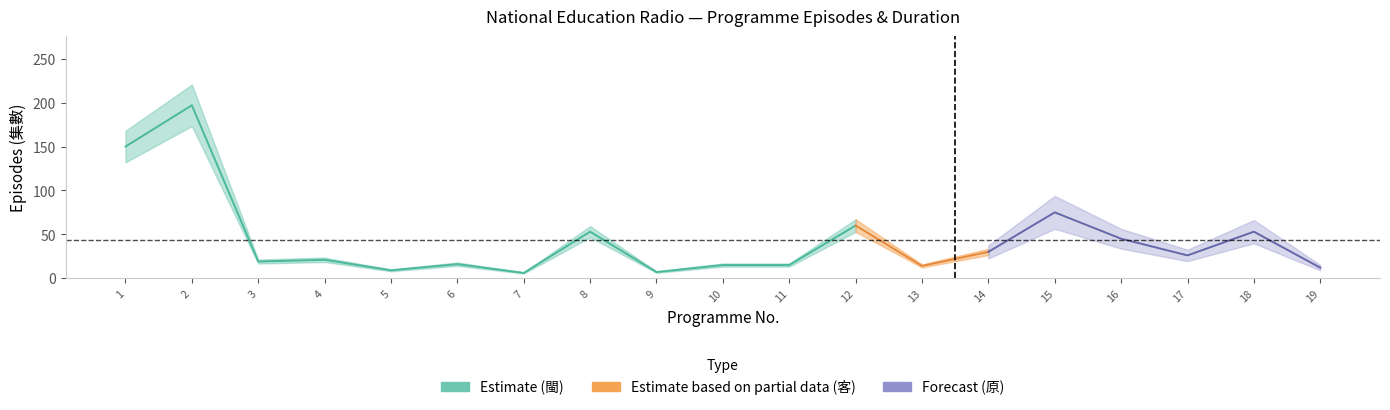

What is the value of the episodes point at the 10th from the left?

15